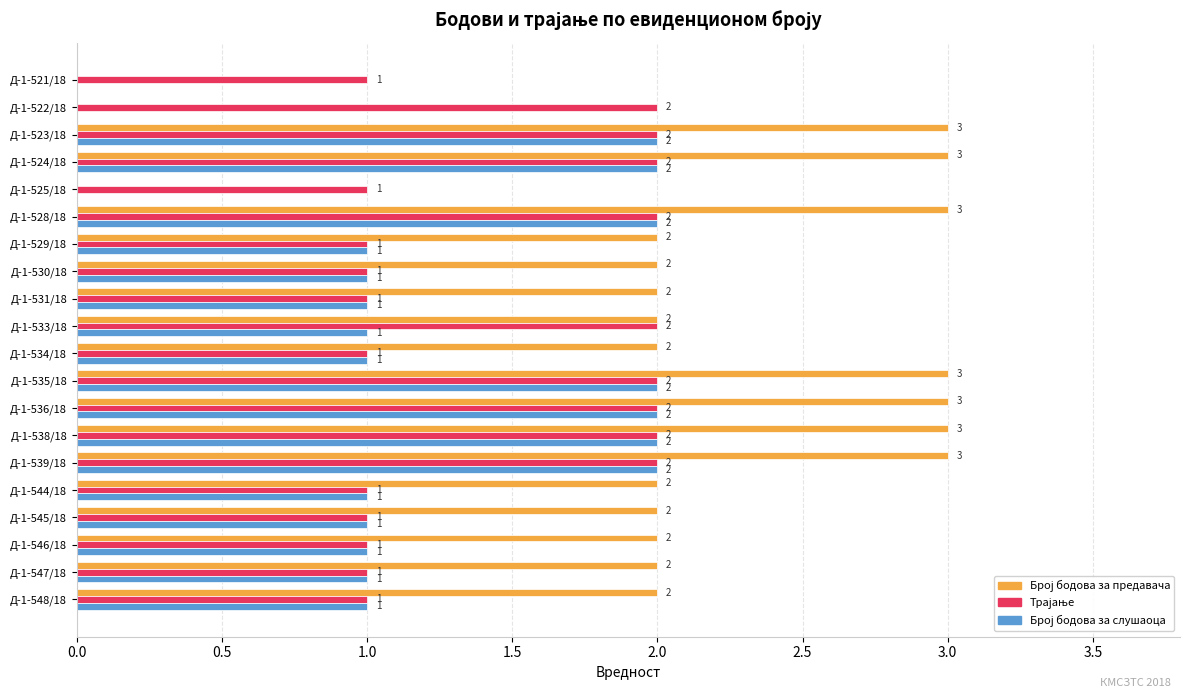

What is the total value across all series at Д-1-548/18?

4